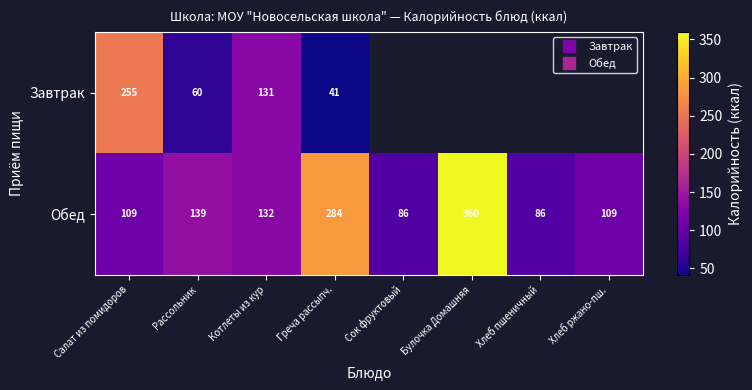

Rank the series by their maximum value, from lowest to highest.

Завтрак, Обед